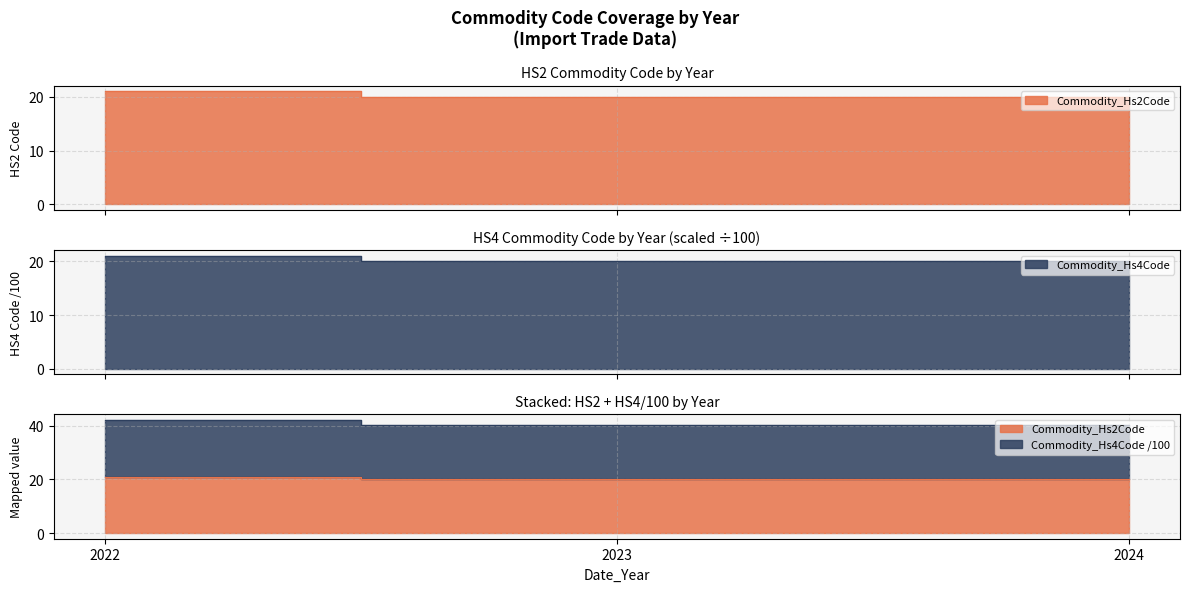

Which label corresponds to the smallest value in the chart?

2023